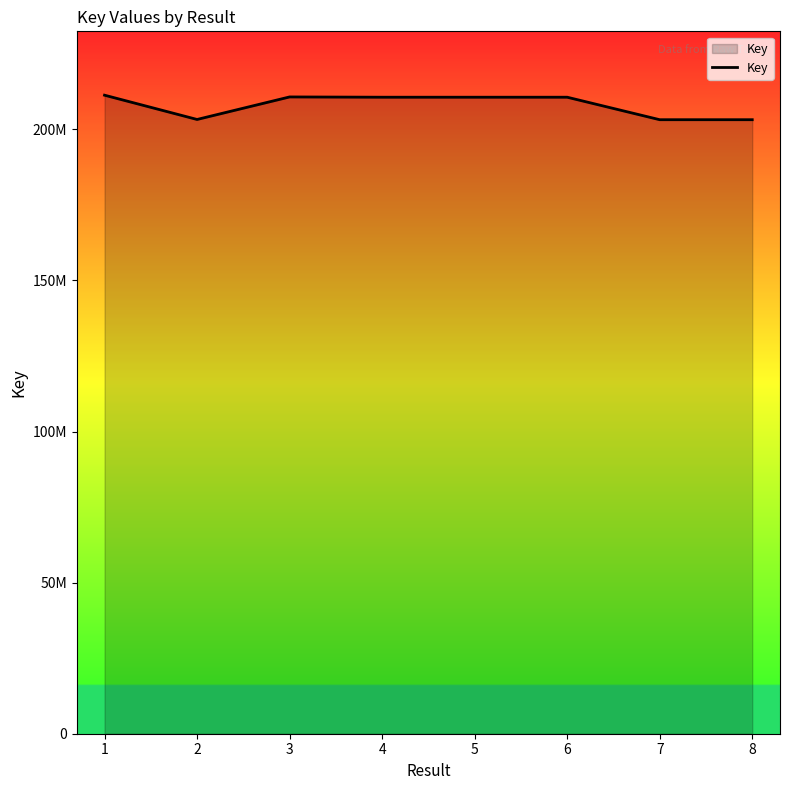

Is it true that the value at 2 is 203290956?

True